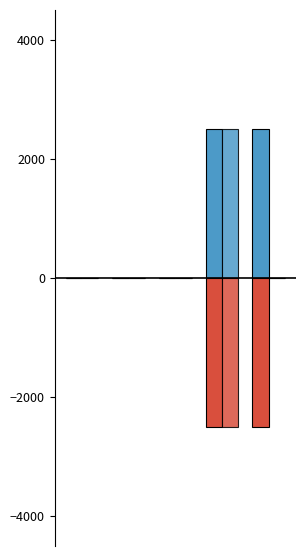

Are the bars grouped side by side (vs. stacked)?

Yes